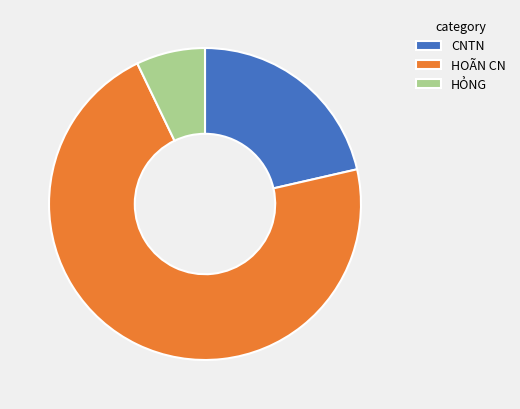

Which slice represents more than half of the pie?

HOÃN CN